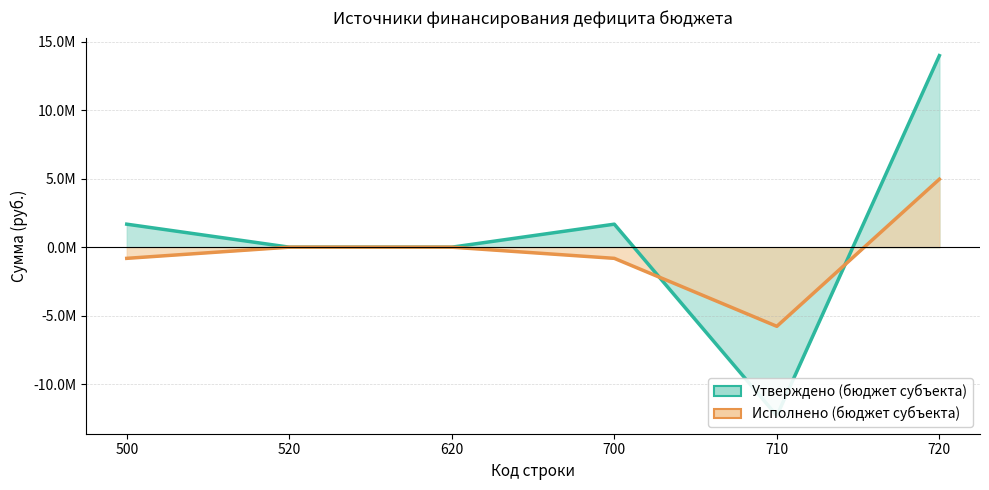

What is the difference between the maximum and second lowest values in the Утверждено (бюджет субъекта) (линия) series?

13991597.0